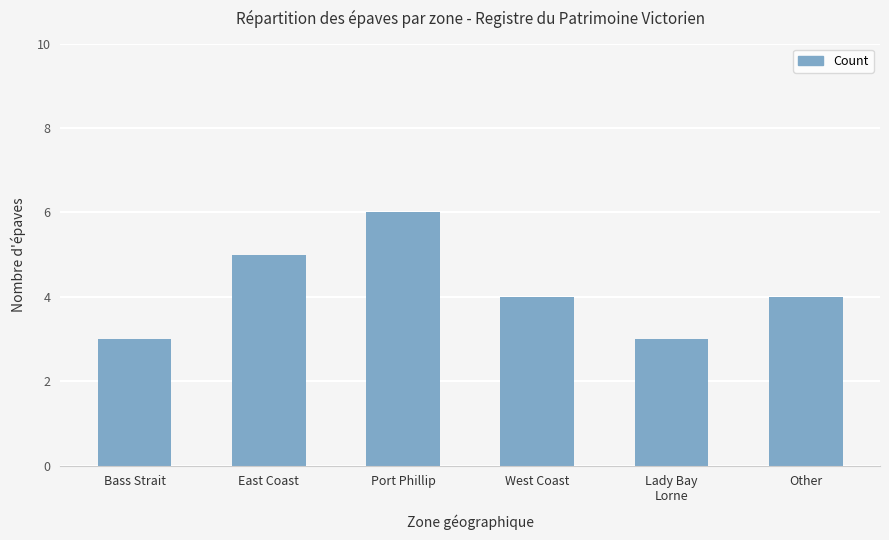

The chart shows a value of 5 at East Coast. True or false?

True